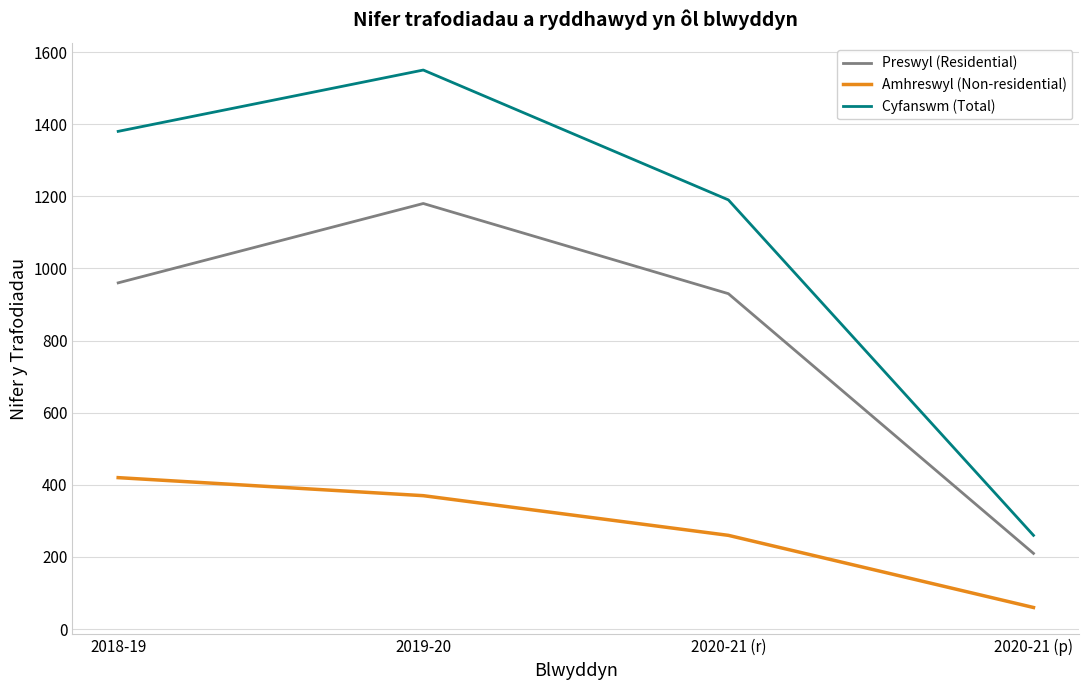

What is the difference between the highest and lowest values at 2020-21 (r)?

930